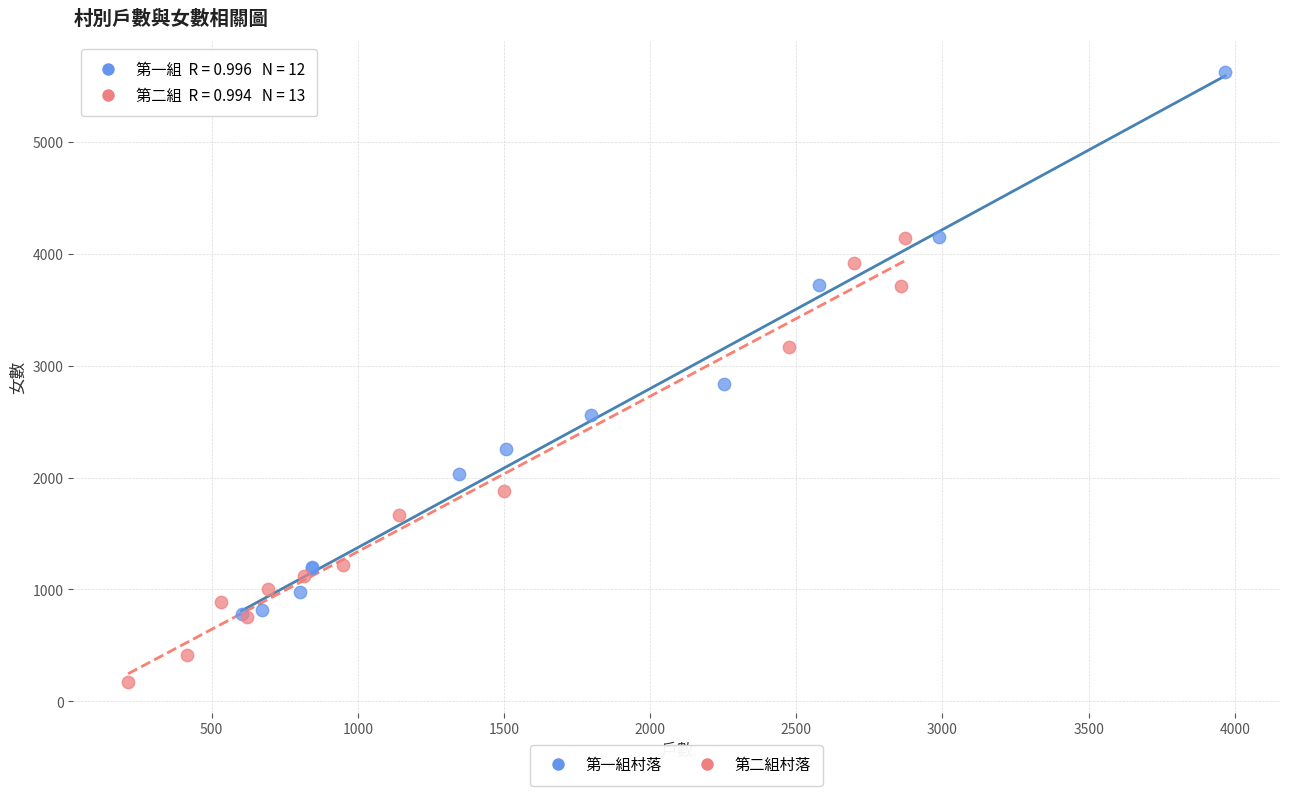

What are all the series names shown in the legend?

第一組村落, 第二組村落